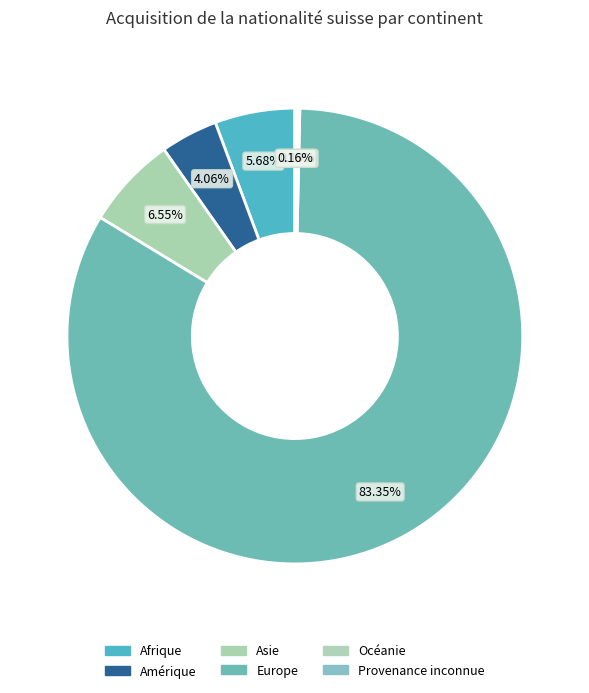

To the nearest percent, what percentage of the pie is Europe?

83%